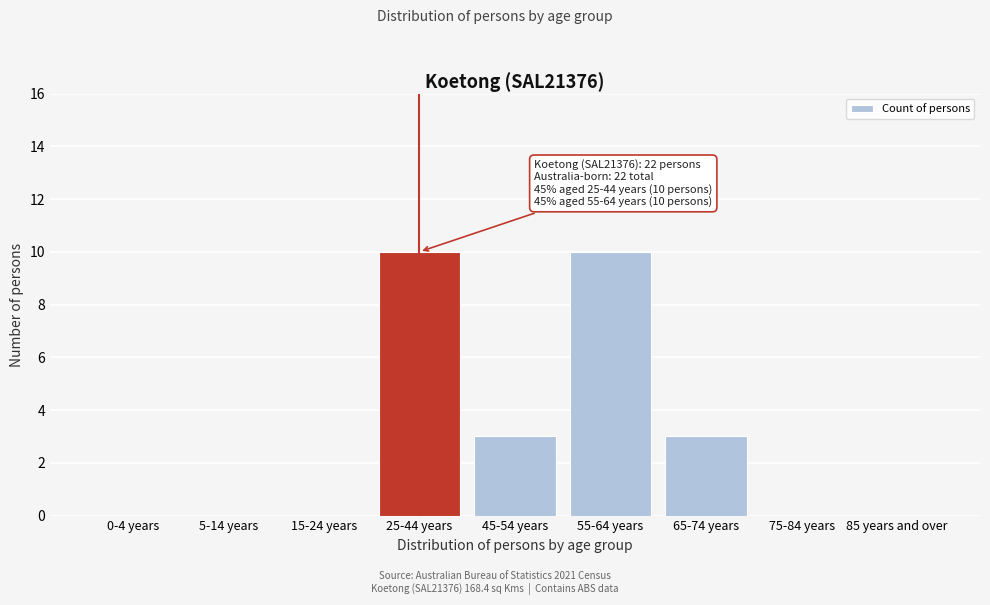

Reading right to left, list all the values displayed in this chart.

85 years and over=0	75-84 years=0	65-74 years=3	55-64 years=10	45-54 years=3	25-44 years=10	15-24 years=0	5-14 years=0	0-4 years=0